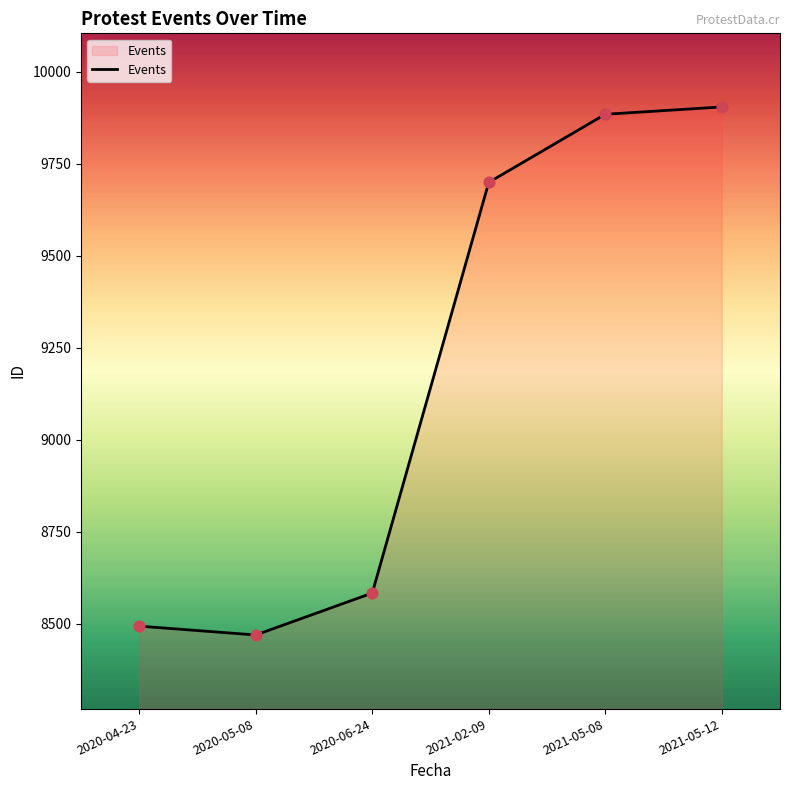

Approximately how many times larger is the value at 2021-05-12 compared to 2021-02-09?

1.0